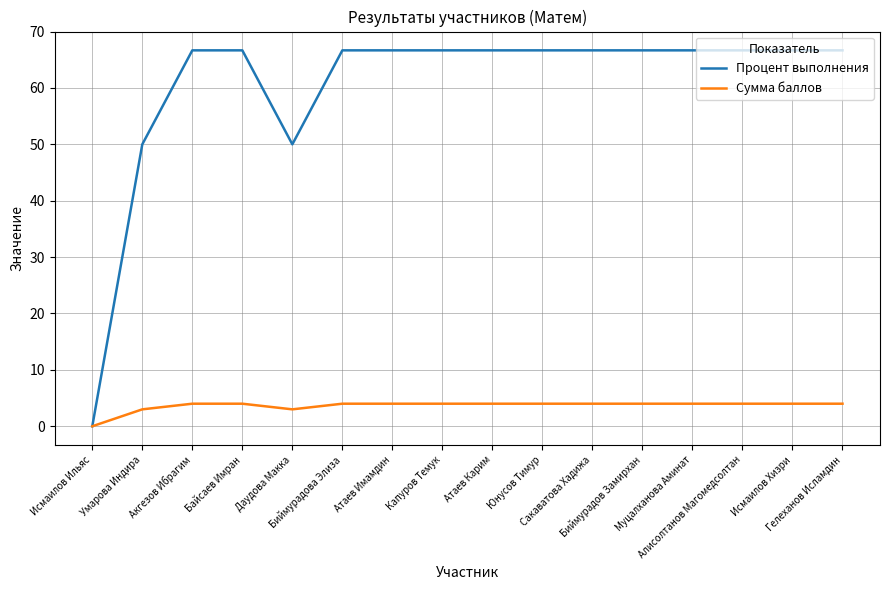

List the series in order of their overall mean, highest first.

Процент выполнения, Сумма баллов